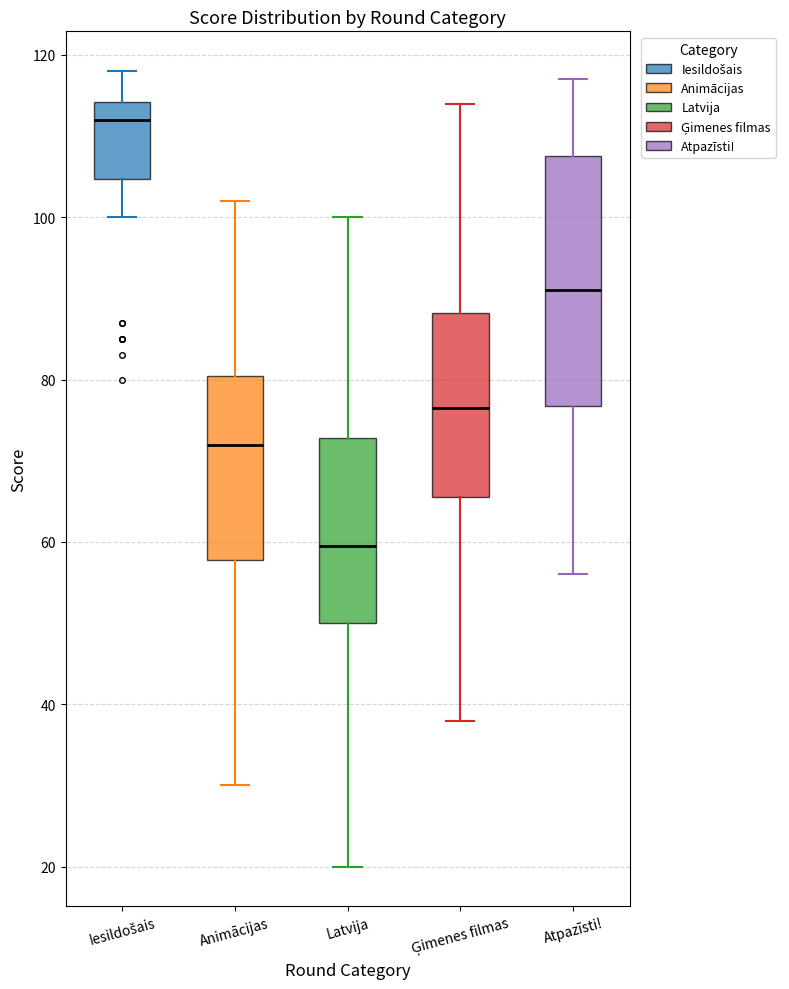

Which box has the highest median line?

Iesildošais